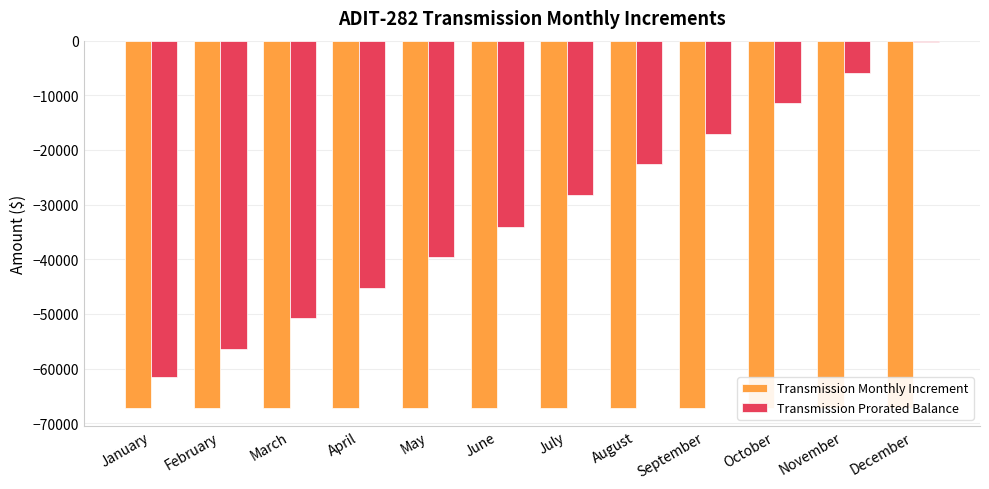

How many bars are there in each group?

2